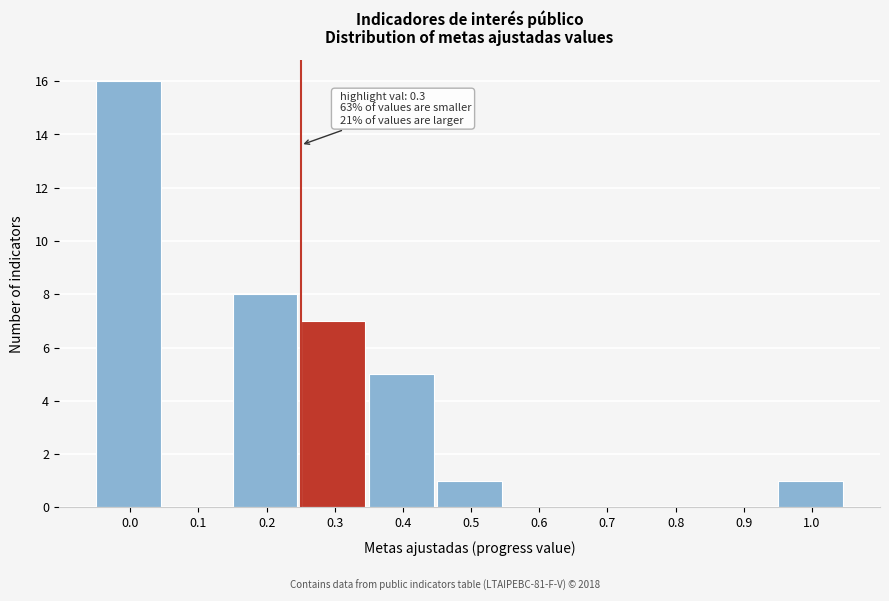

Reading right to left, what are all the values shown in this chart?

1.0=1	0.9=0	0.8=0	0.7=0	0.6=0	0.5=1	0.4=5	0.3=7	0.2=8	0.1=0	0.0=16